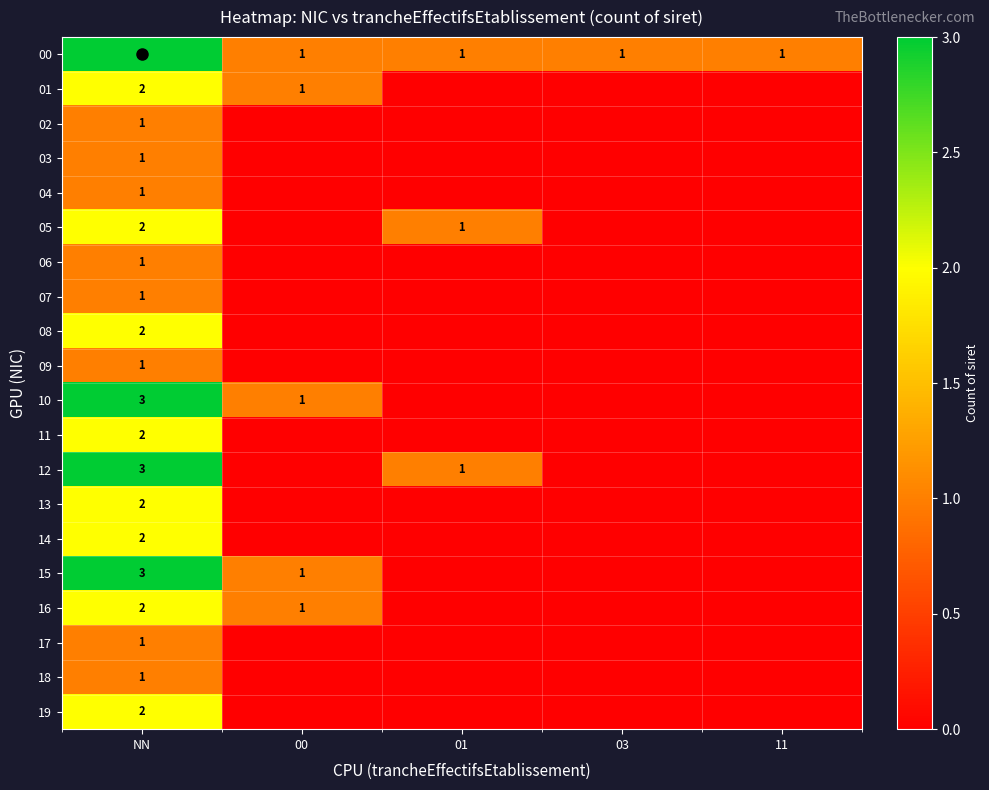

The 02 series shows 1 at NN. True or false?

True